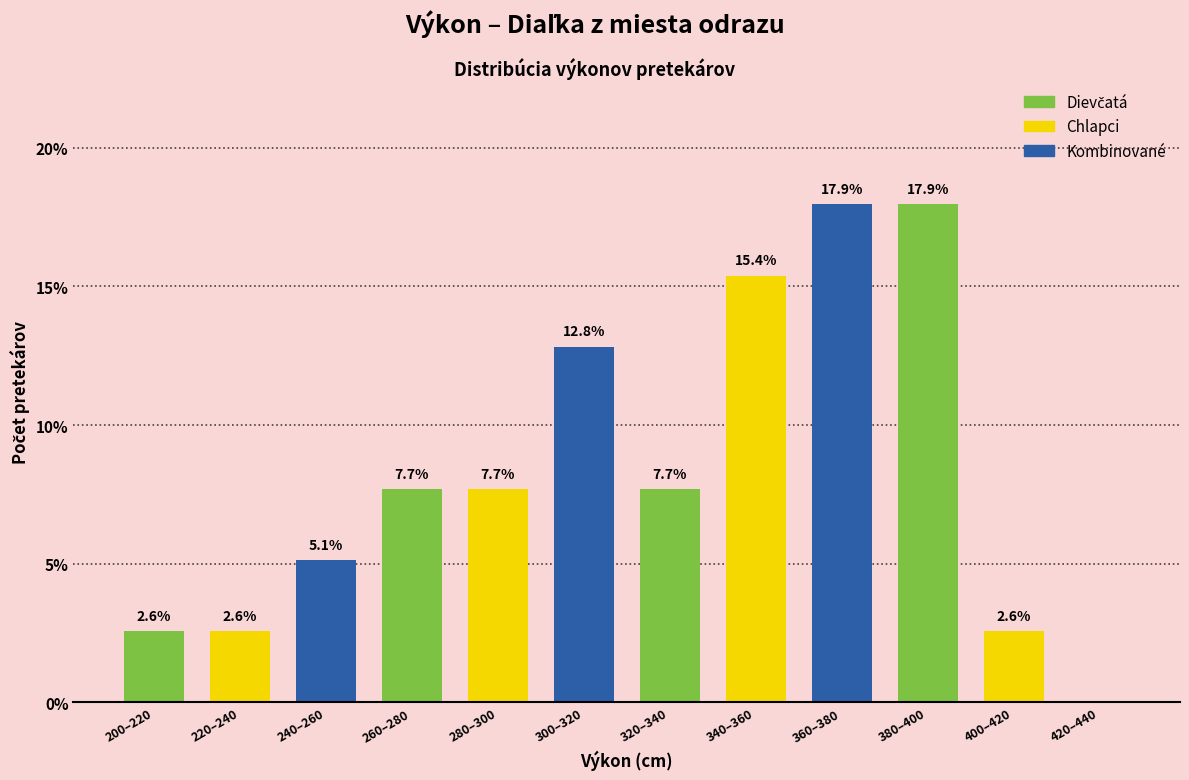

Reading left to right, transcribe all the data shown in this chart.

200–220=2.6	220–240=2.6	240–260=5.1	260–280=7.7	280–300=7.7	300–320=12.8	320–340=7.7	340–360=15.4	360–380=17.9	380–400=17.9	400–420=2.6	420–440=0.0